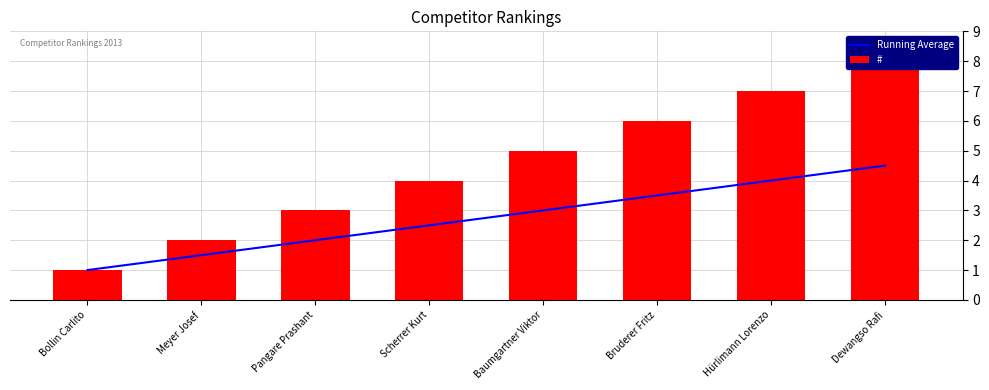

At which label is Running Average closest to 2?

Pangare Prashant